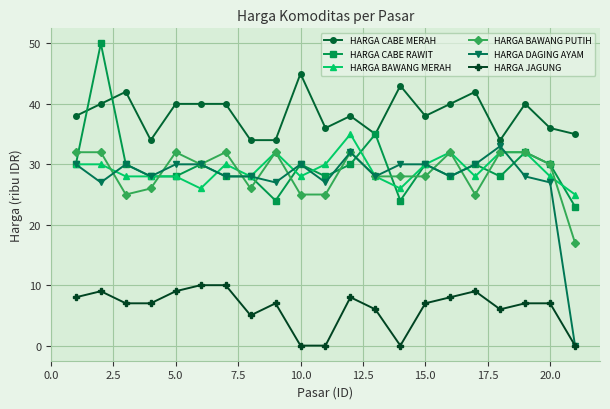

Which series has the largest total across all categories?

HARGA CABE MERAH